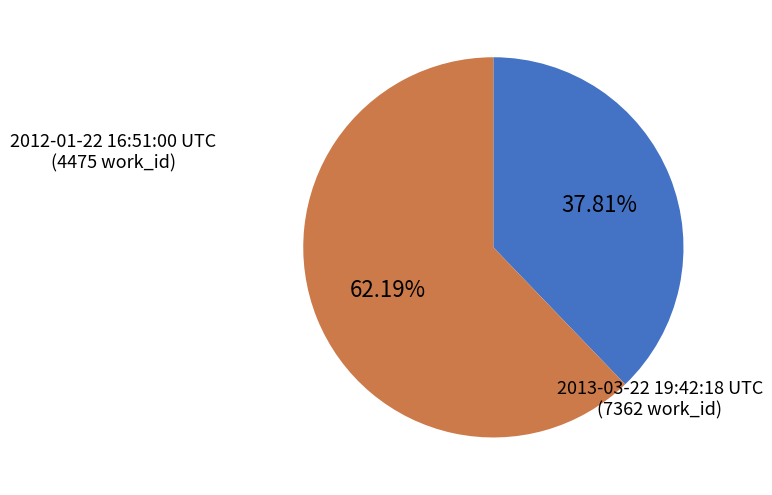

What is the largest slice in the pie chart?

2013-03-22 19:42:18 UTC